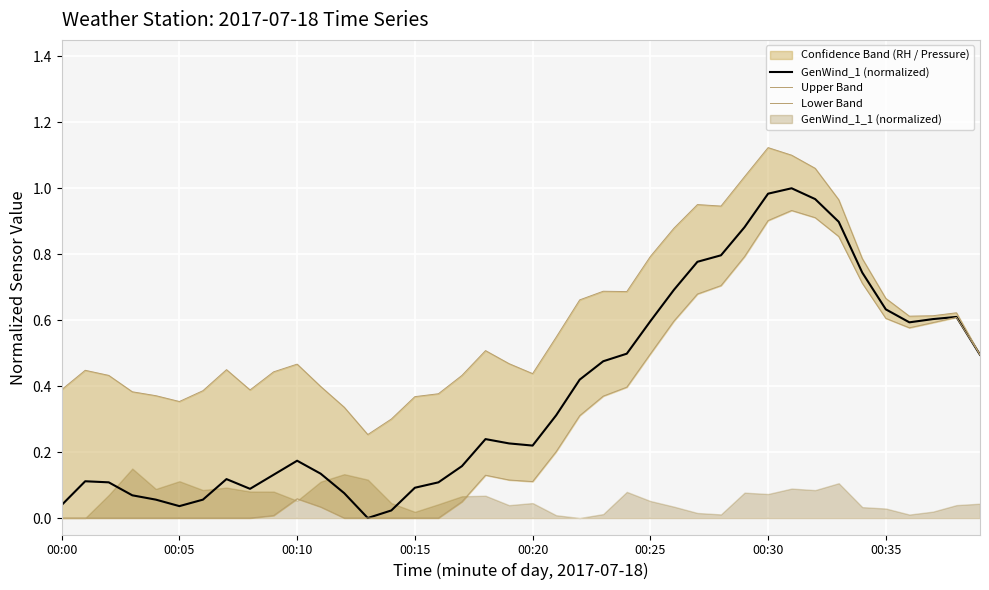

Is it true that GenWind_1 (normalized) equals 1.0 at 00:35?

False